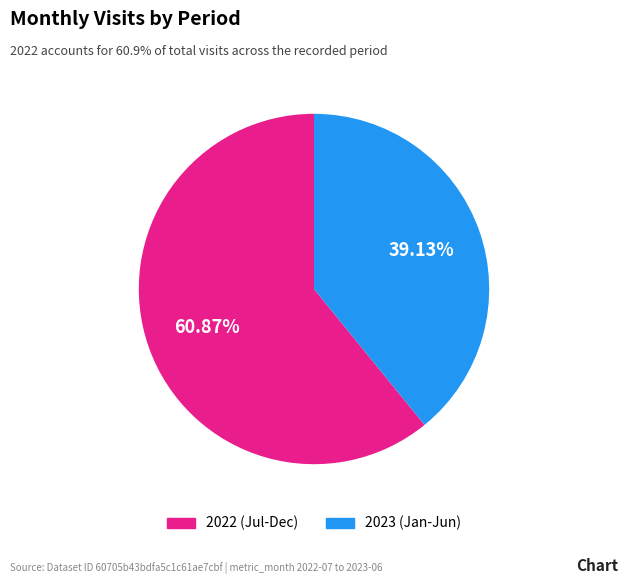

Is the sum of 2022 (Jul-Dec) and 2023 (Jan-Jun) greater than half?

Yes